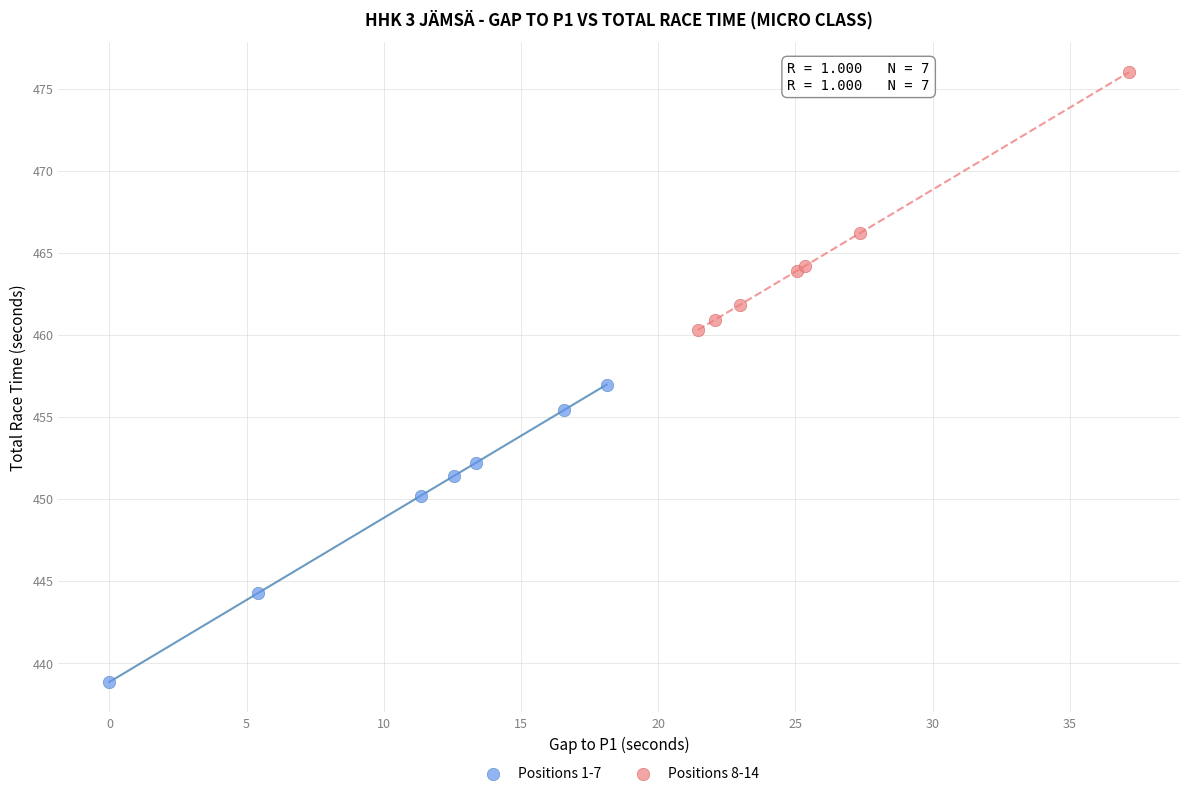

Which series reaches the minimum Y coordinate?

Positions 1-7